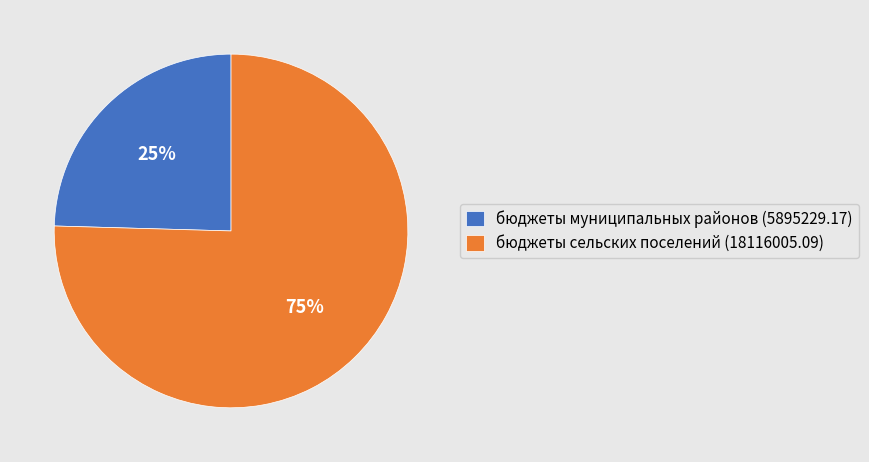

Rank the categories by value from highest to lowest.

бюджеты сельских поселений (18116005.09), бюджеты муниципальных районов (5895229.17)